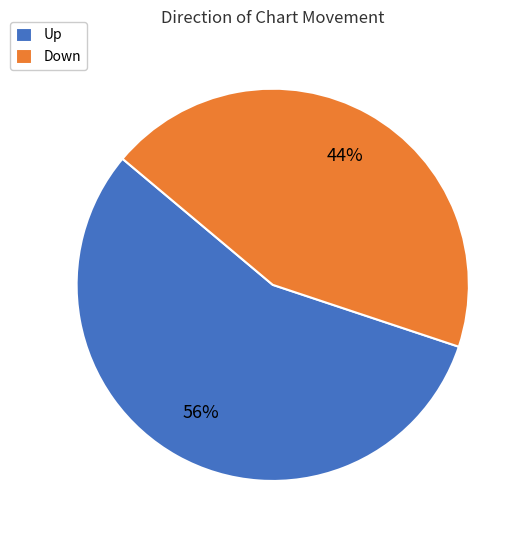

Rank the categories by value from lowest to highest.

Down, Up